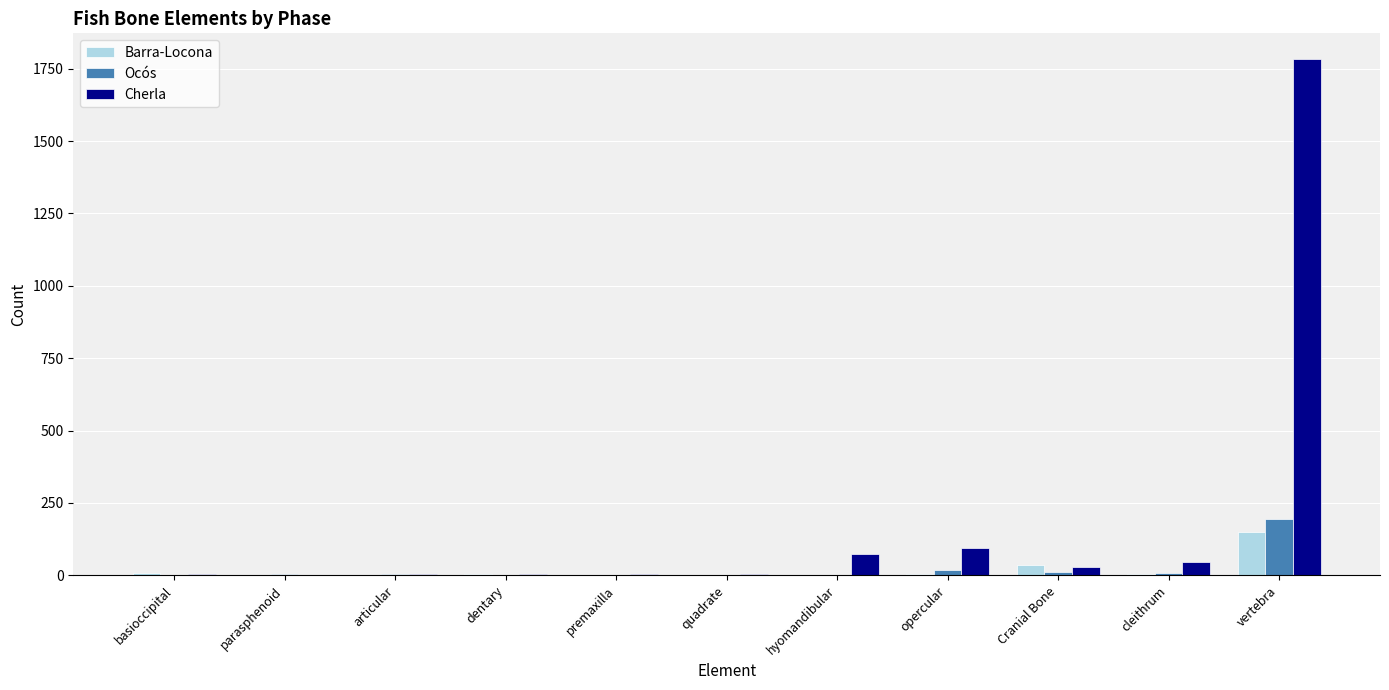

At which category is the sum across all series the highest?

vertebra